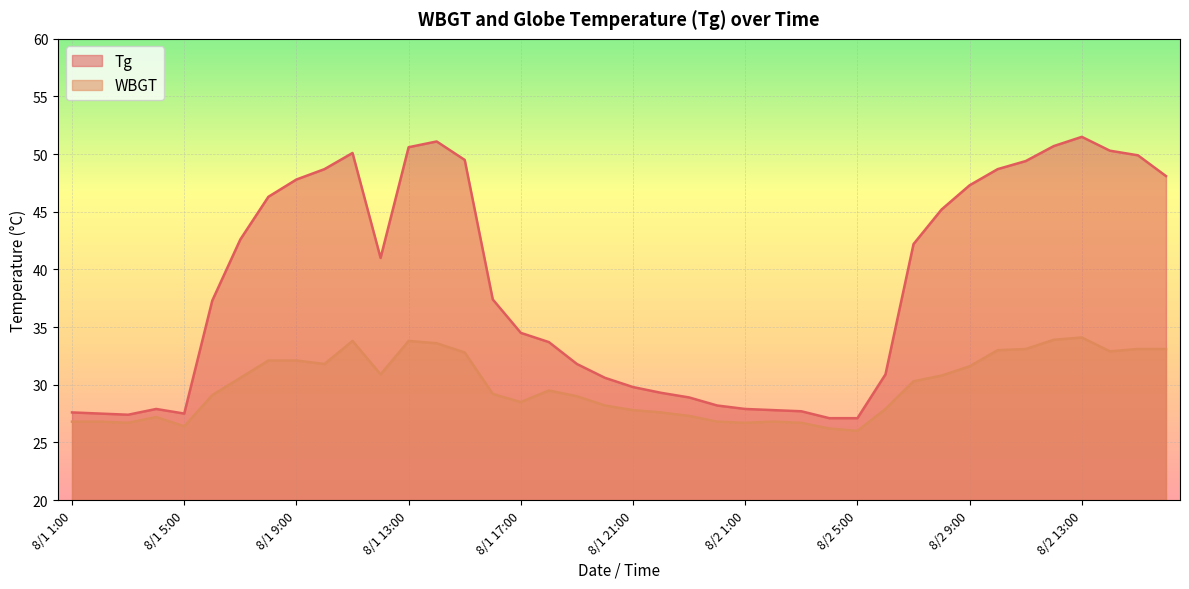

At which category does Tg reach its first local peak?

8/1 4:00